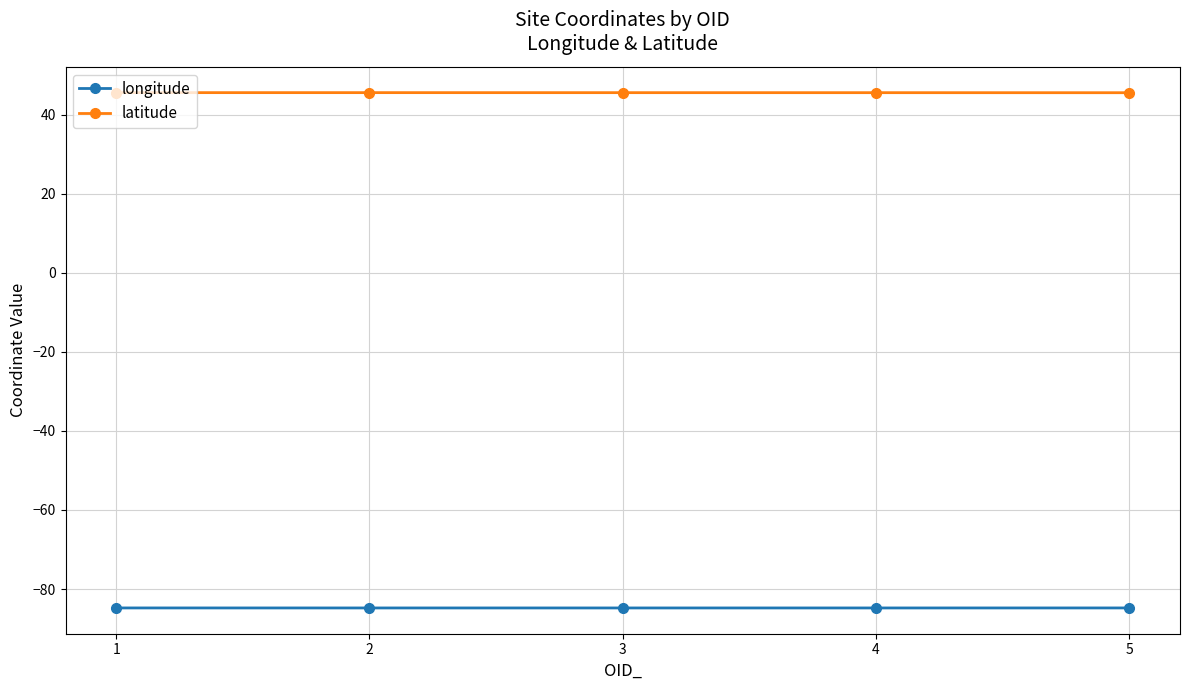

Read the longitude value at 4.

-84.8